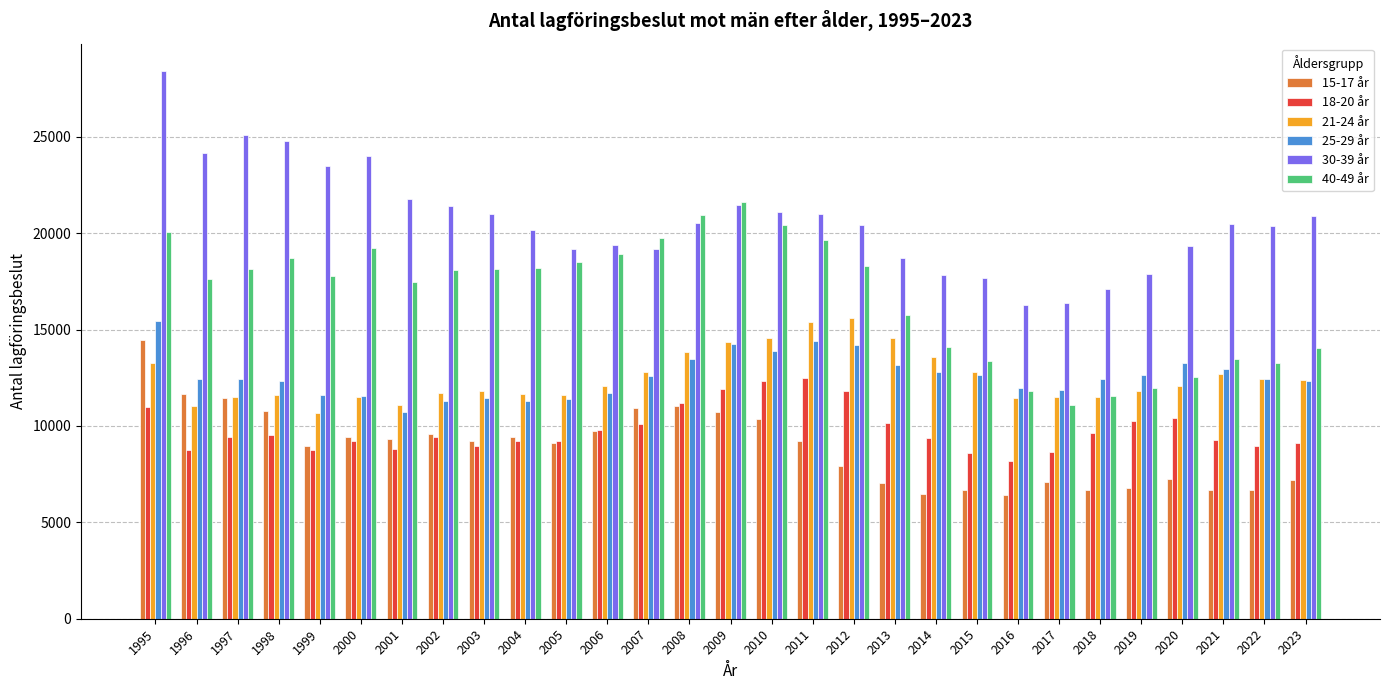

What is the total value across all series at 1998?

87711